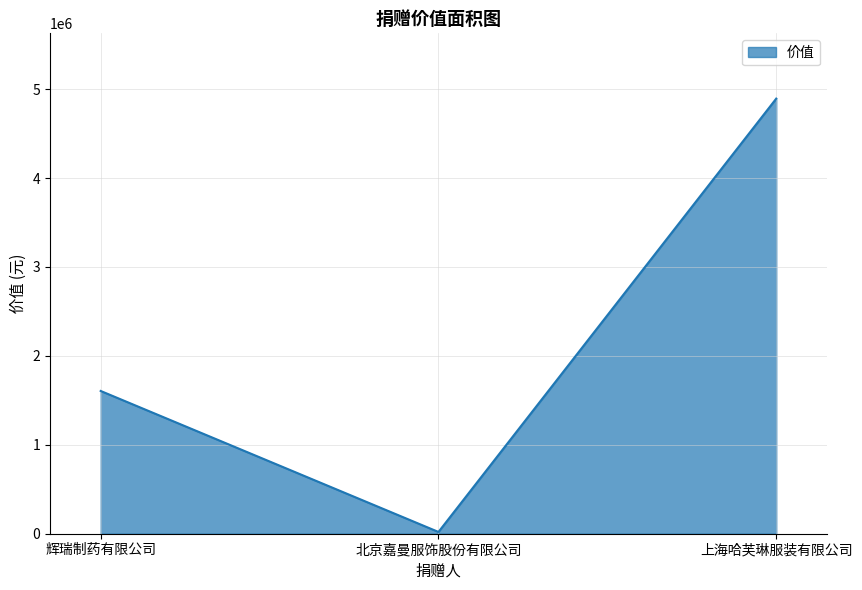

How many series are shown in this chart?

1